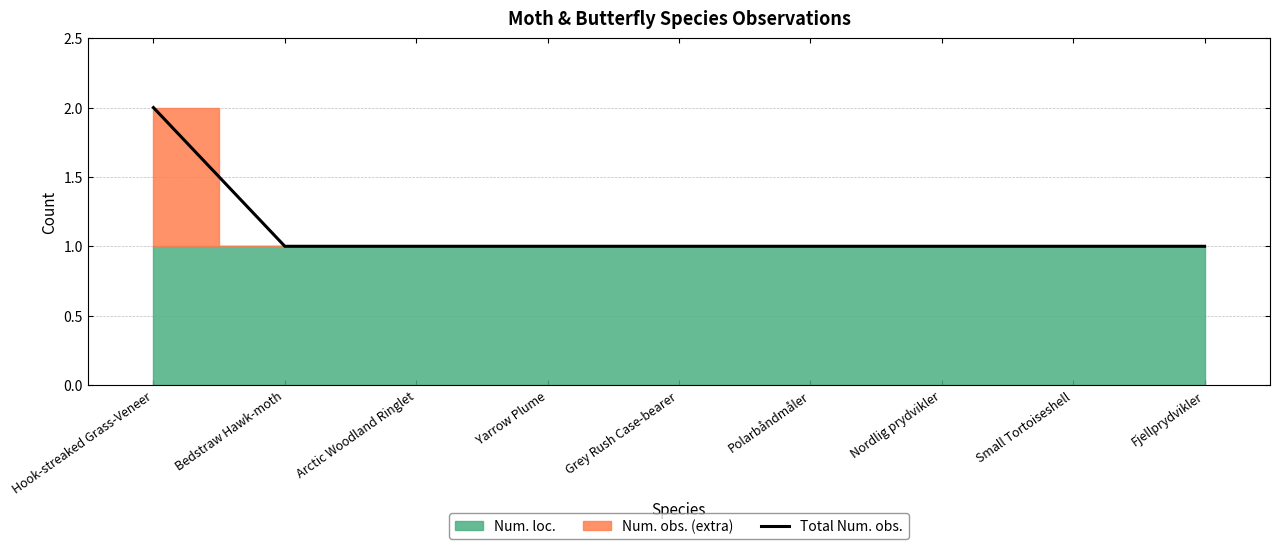

Approximately how many times larger is the value at Bedstraw Hawk-moth compared to Yarrow Plume?

1.0